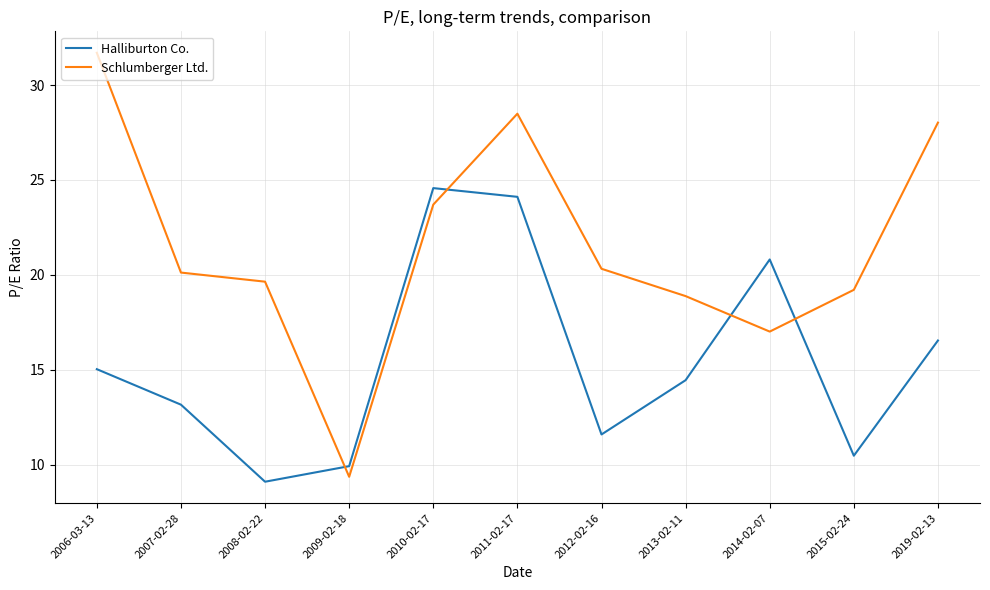

Where is the first local maximum for Halliburton Co.?

2010-02-17